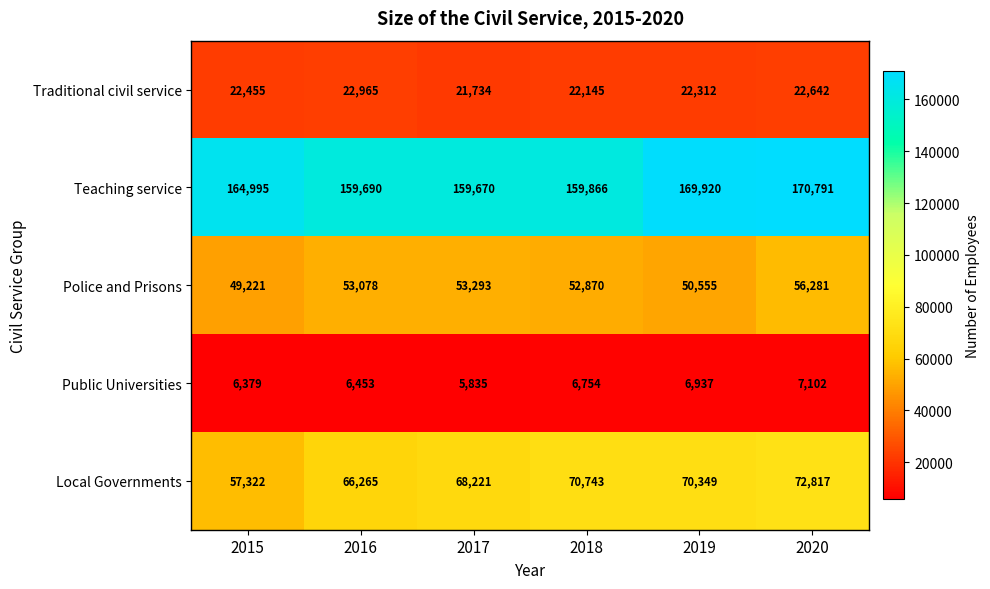

What is the total value across all series at 2017?

308753